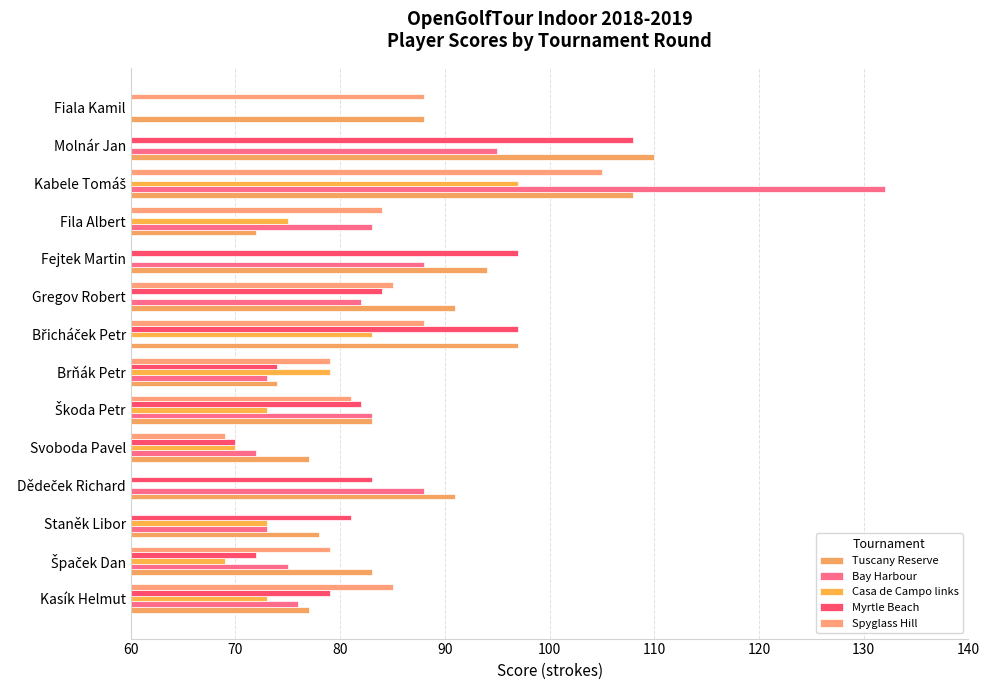

How many bars are there in each group?

5